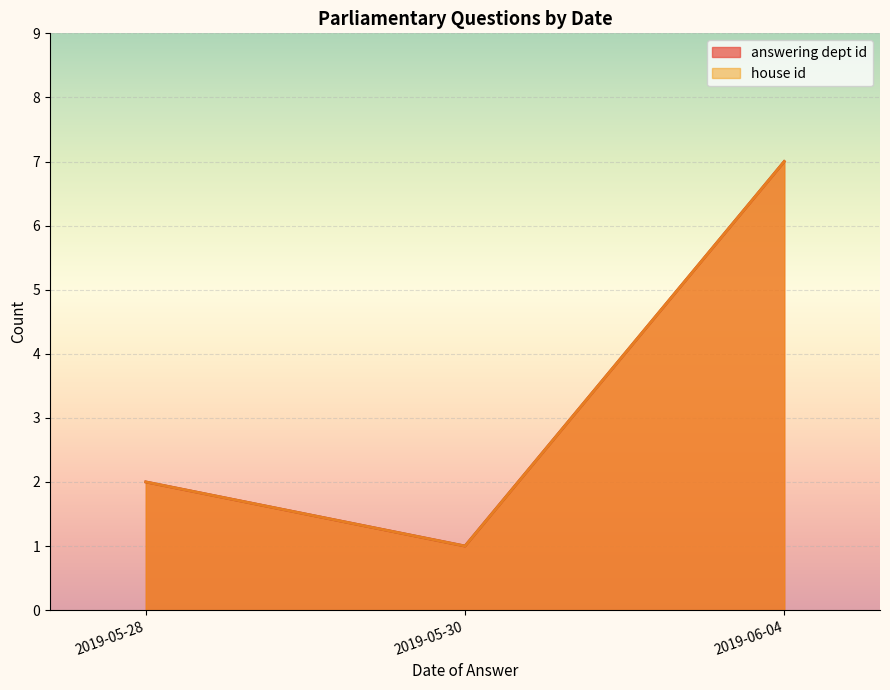

How many lines are shown in the chart?

2